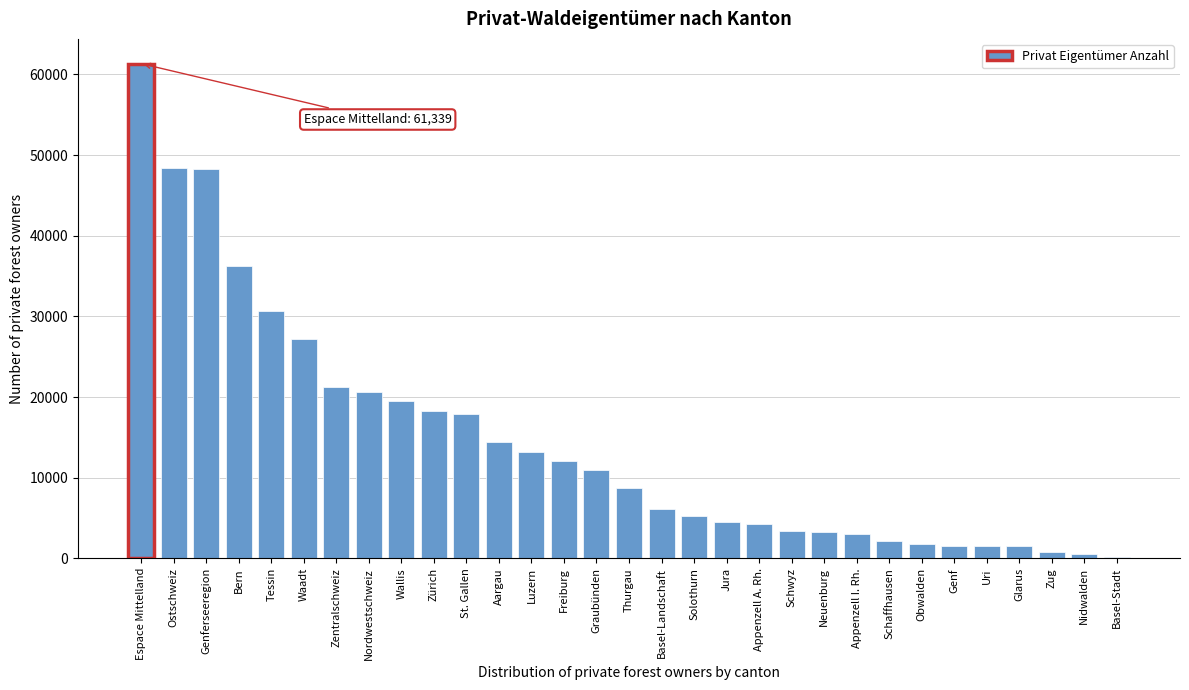

What is the sum of all values?

448900